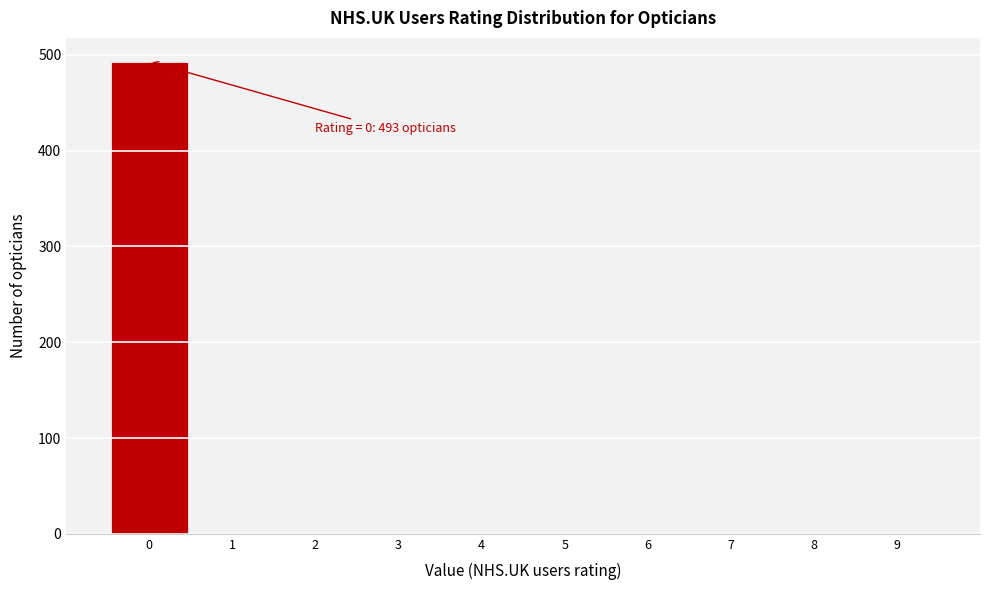

Over which range of the x-axis is the bar tallest?

-0.5 to 0.5